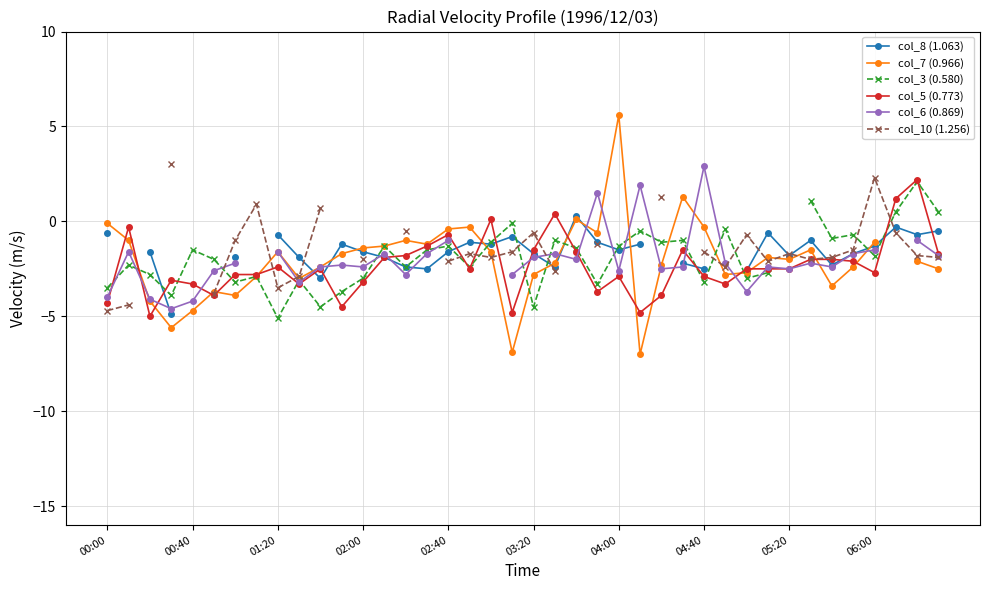

Does the chart have visible grid lines?

Yes